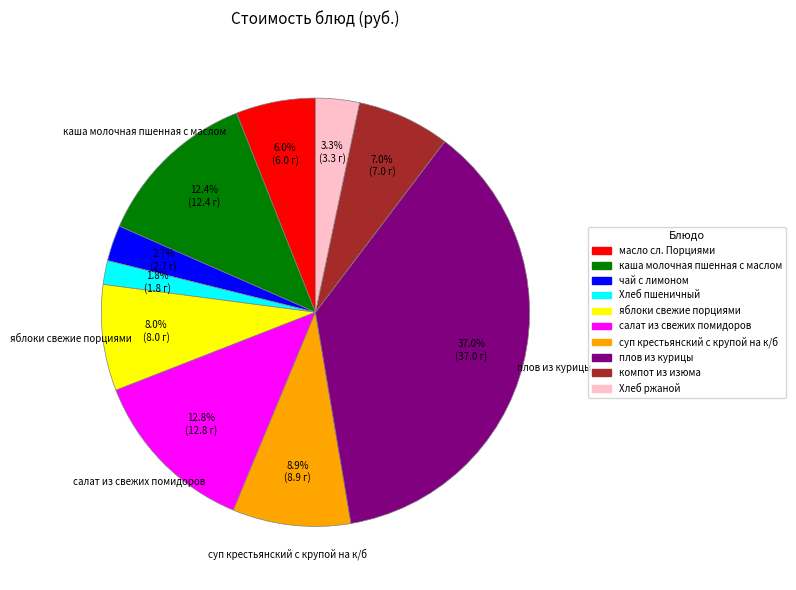

Is there a majority slice in this chart?

No